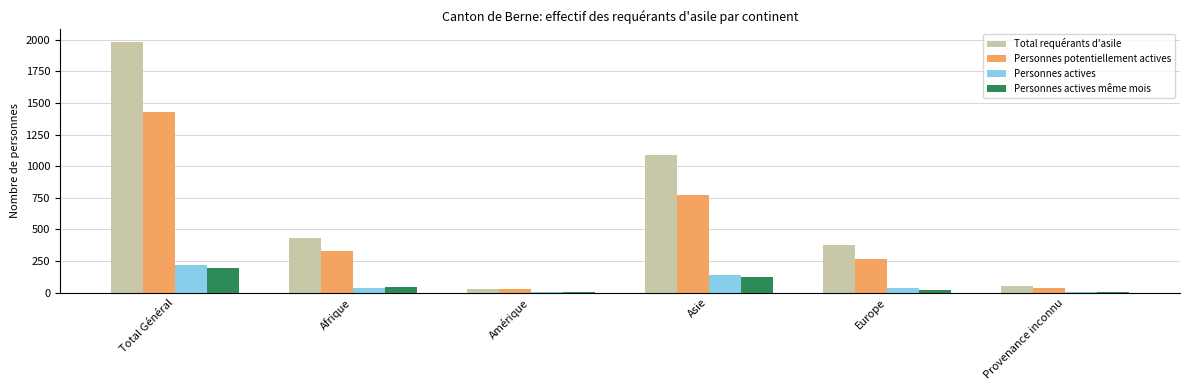

Is the value of Personnes actives même mois at Total Général greater than the value of Personnes potentiellement actives at Amérique?

Yes